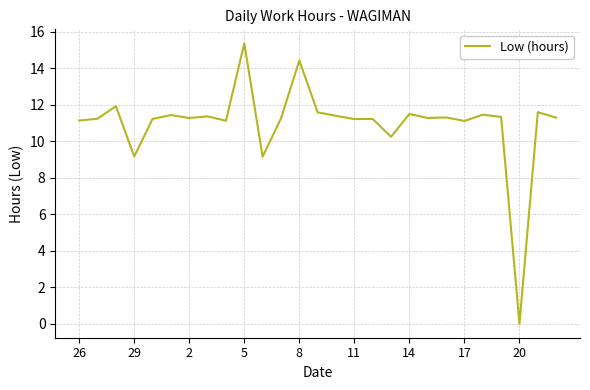

What is the difference between the maximum and minimum values?

15.4